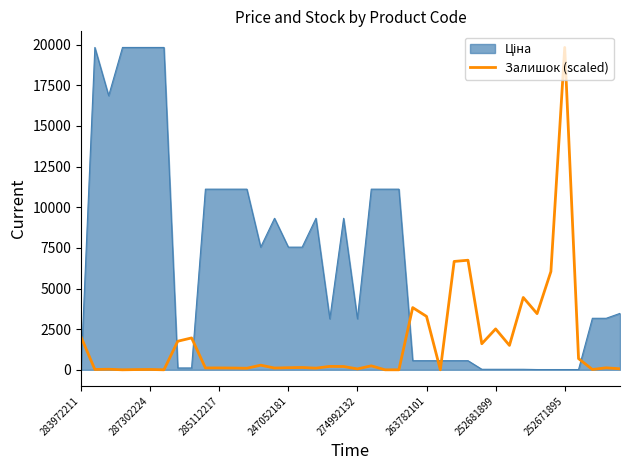

What is the greatest value displayed?

19831.1